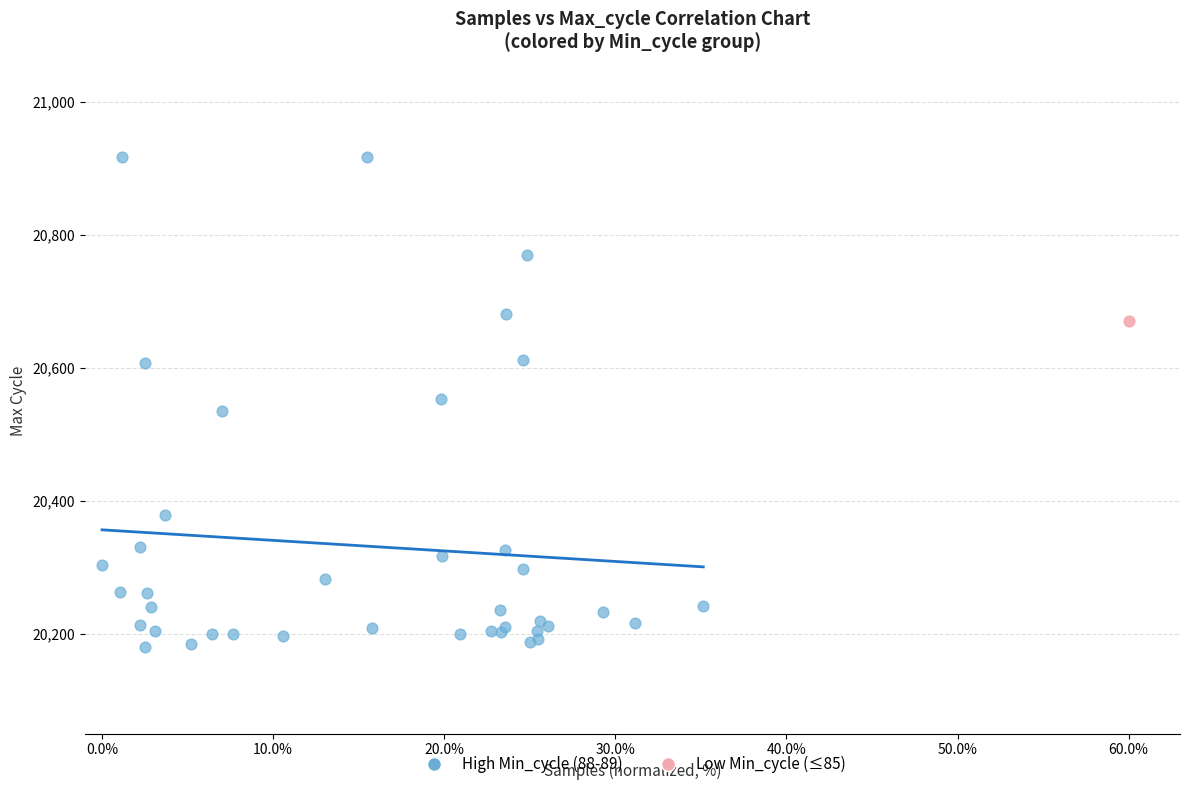

What are all the series names shown in the legend?

High Min_cycle (88-89), Low Min_cycle (≤85)